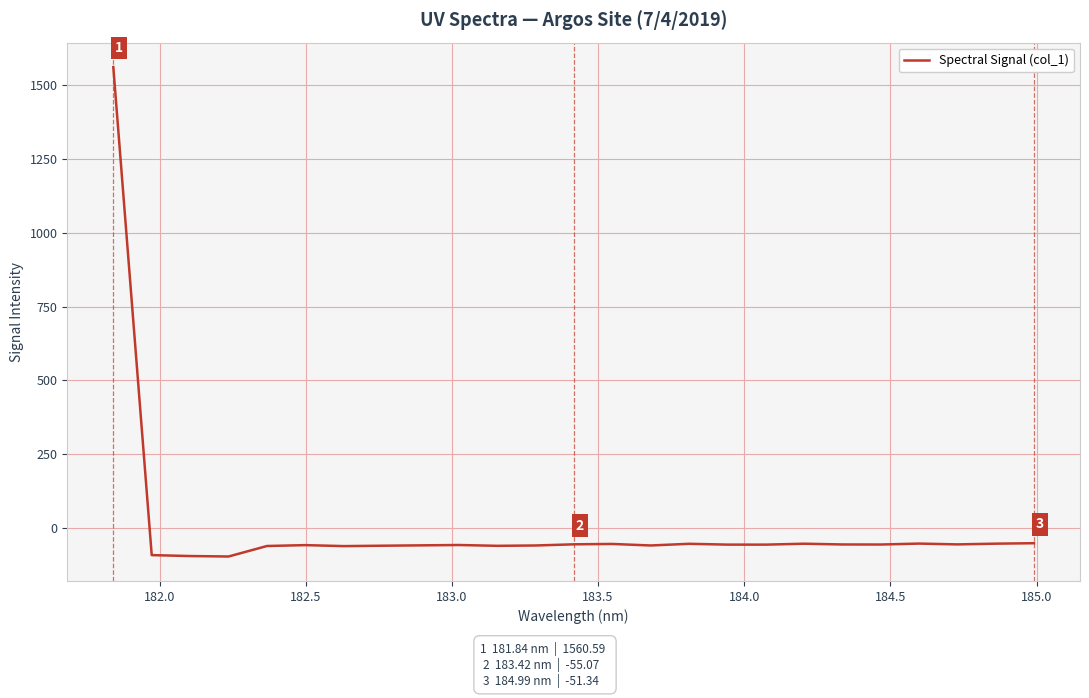

What is the difference between the maximum and minimum values?

1656.9